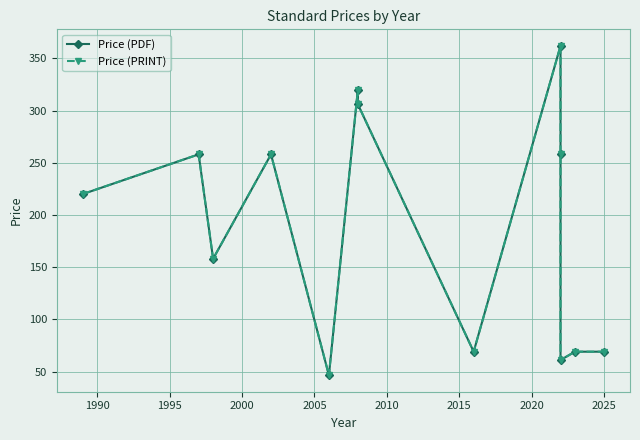

What is the minimum value shown in the chart?

46.4